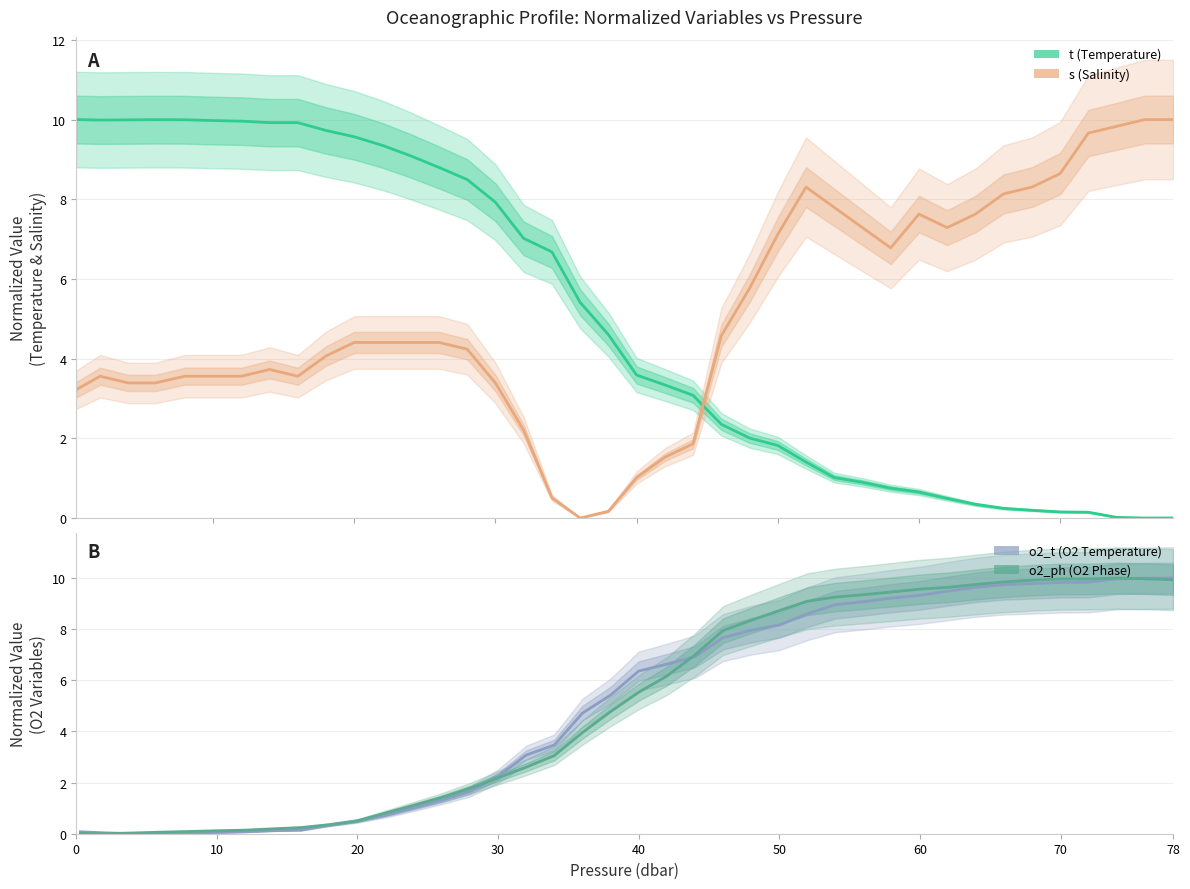

How many values in o2_ph are above zero?

39